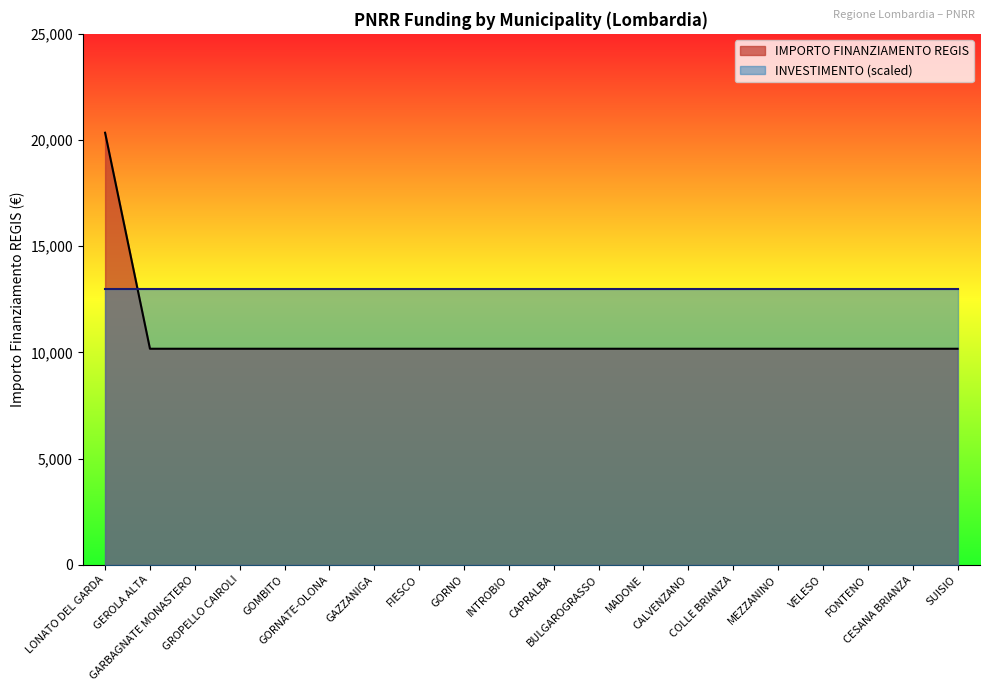

Reading left to right, list all the values displayed in this chart.

20344	10172	10172	10172	10172	10172	10172	10172	10172	10172	10172	10172	10172	10172	10172	10172	10172	10172	10172	10172